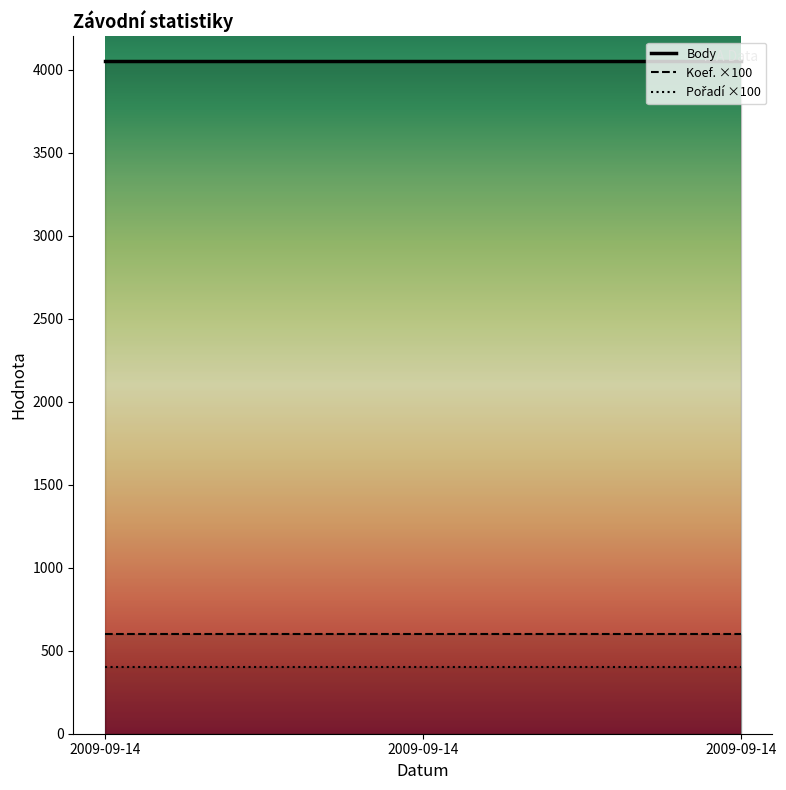

What is the value of the Pořadí point at the 1st from the left?

4